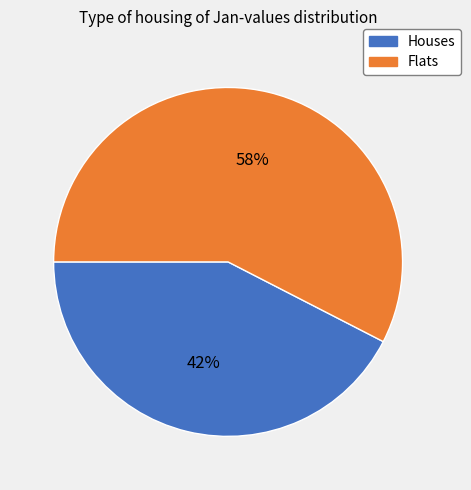

Is there any slice that represents more than half of the pie?

Yes